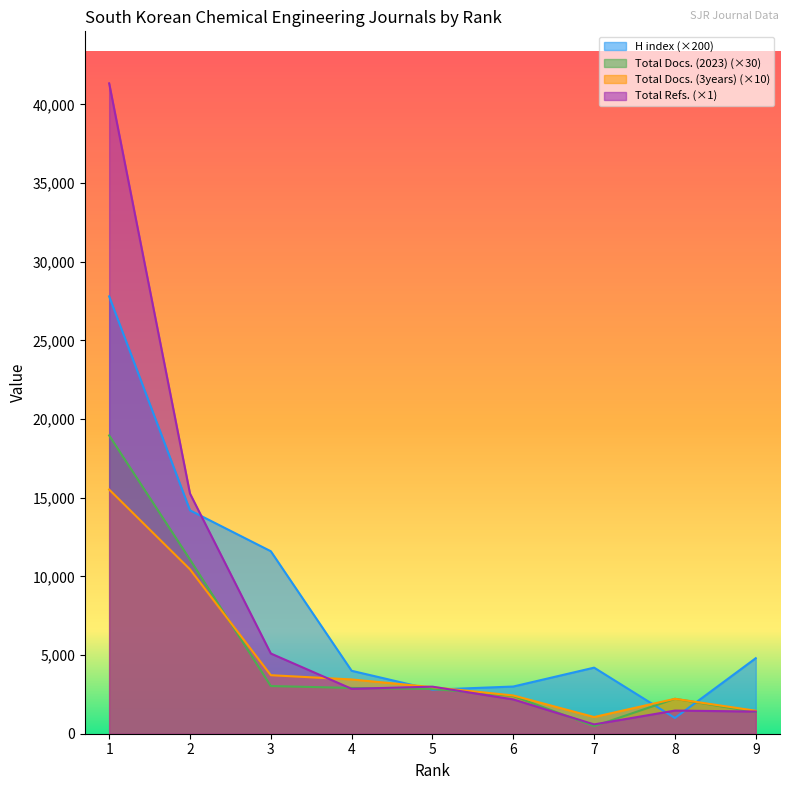

Which category has the lowest value in the Total Refs. series?

7